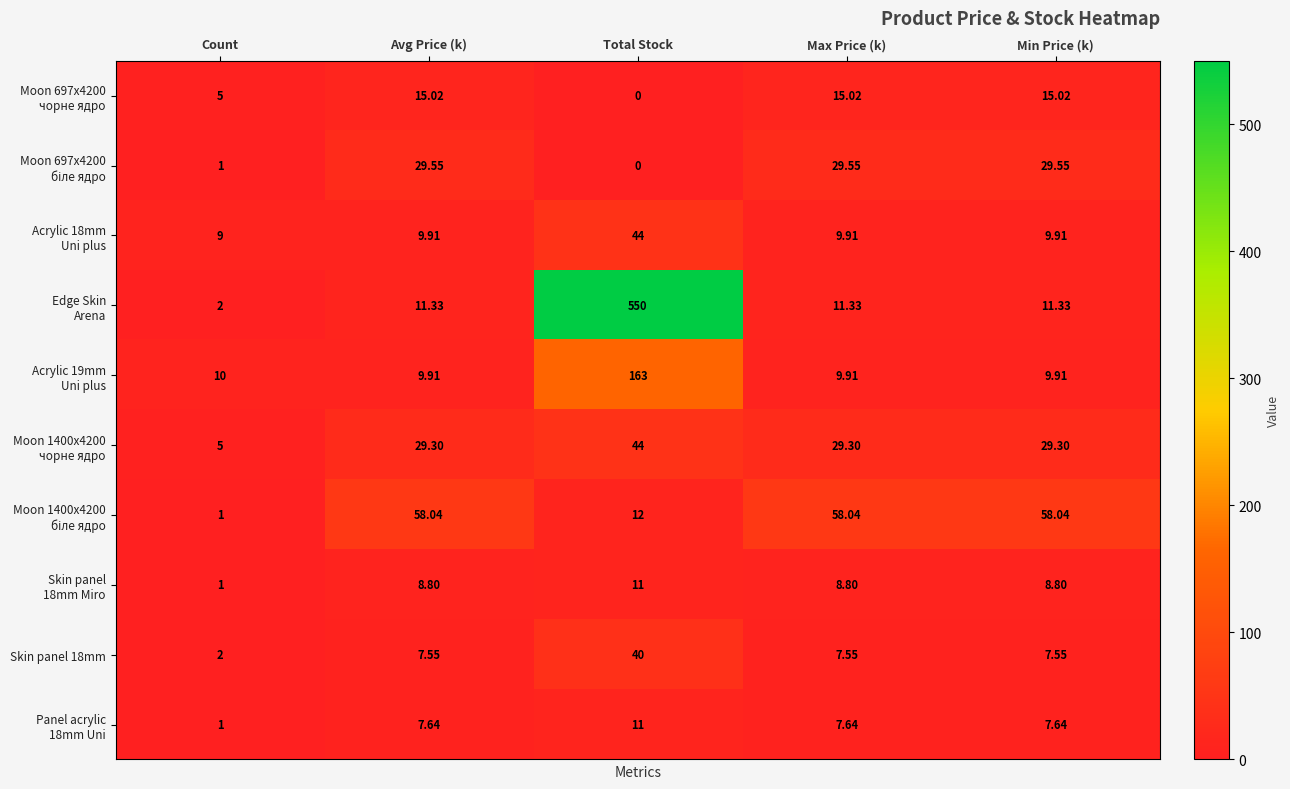

Which category has the highest value across all series?

Total Stock